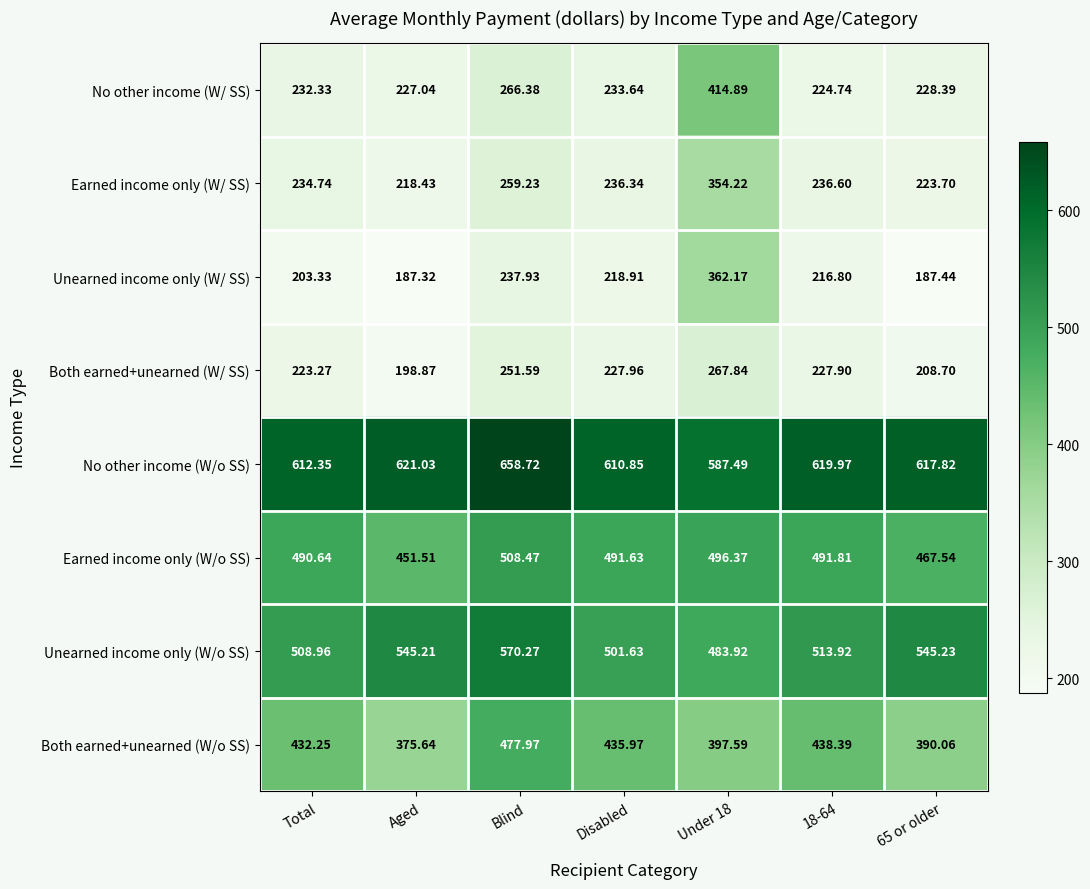

Rank the series by their maximum value, from highest to lowest.

No other income (W/o SS), Unearned income only (W/o SS), Earned income only (W/o SS), Both earned+unearned (W/o SS), No other income (W/ SS), Unearned income only (W/ SS), Earned income only (W/ SS), Both earned+unearned (W/ SS)